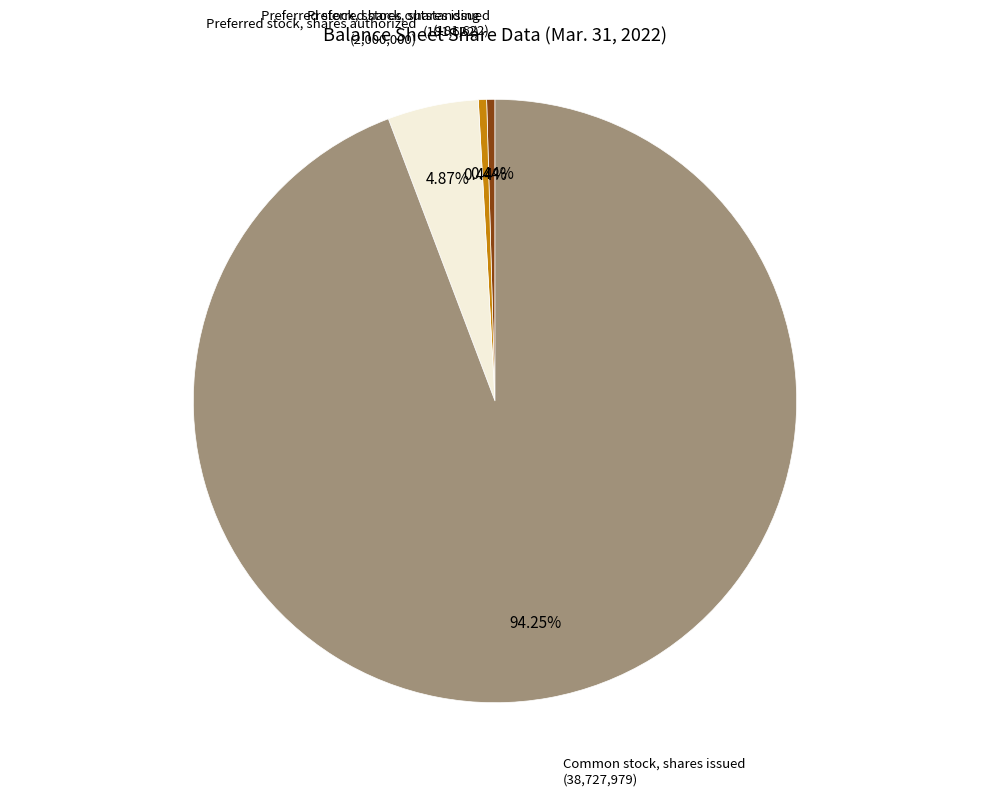

To the nearest percent, what portion does Common stock, shares issued represent?

94%